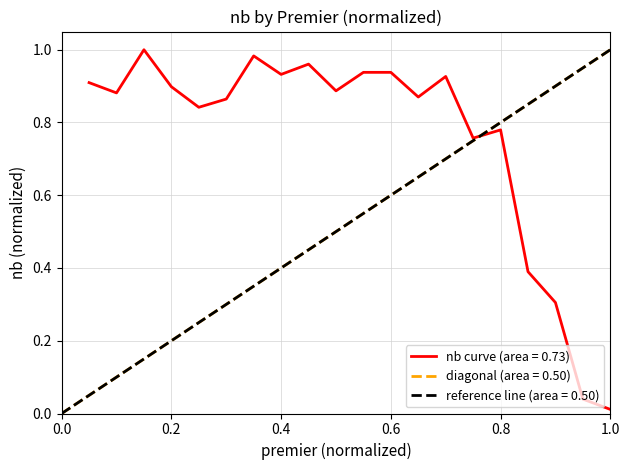

The value at 6 is 1.2. True or false?

False